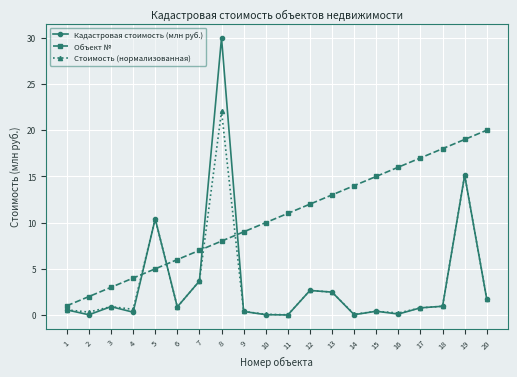

Read the Кадастровая стоимость (млн руб.) value at 7.

3.7